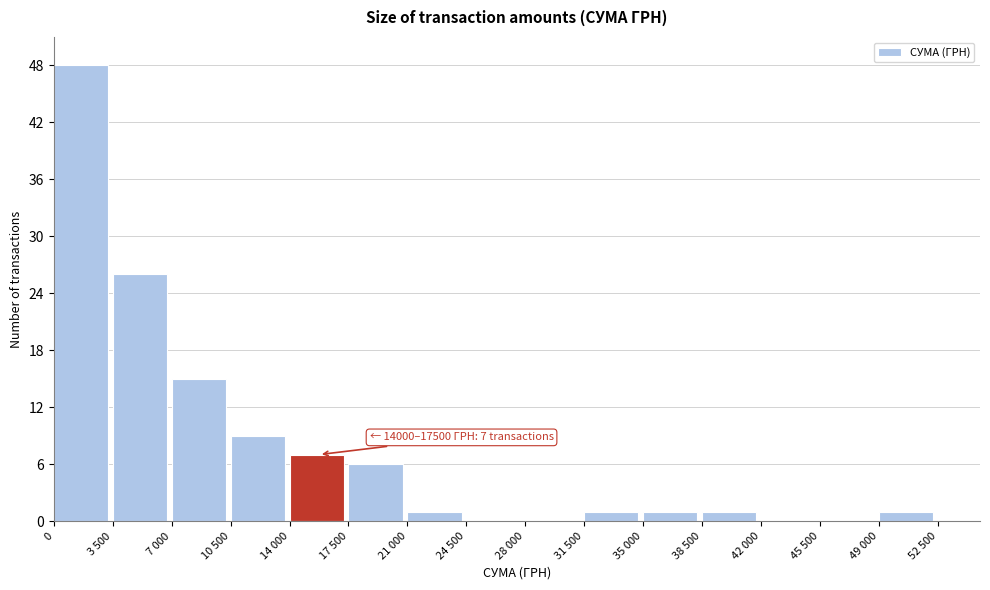

Reading left to right, extract all data points from this chart.

0=48	3 500=26	7 000=15	10 500=9	14 000=7	17 500=6	21 000=1	24 500=0	28 000=0	31 500=1	35 000=1	38 500=1	42 000=0	45 500=0	49 000=1	52 500=0